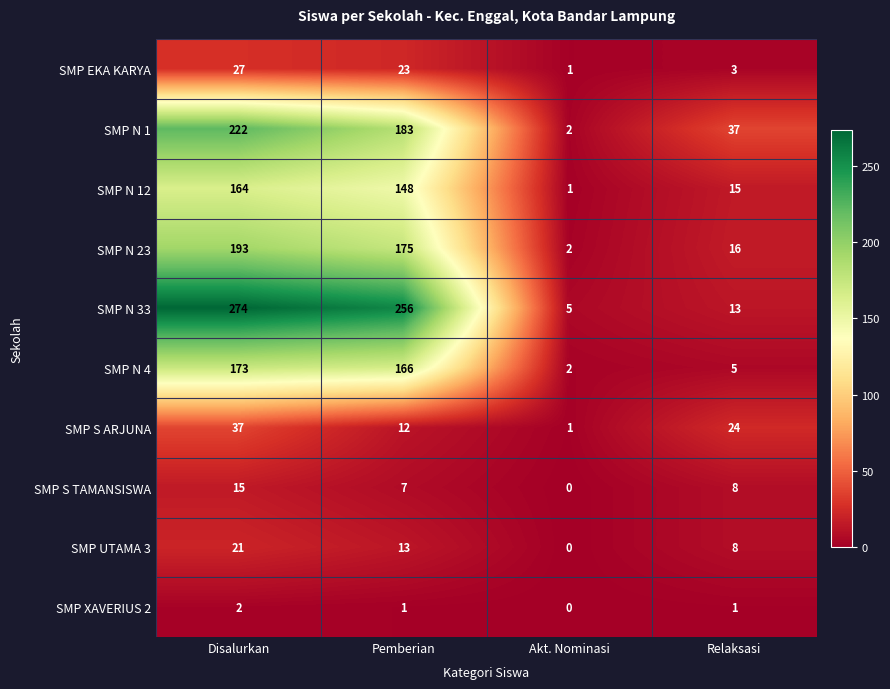

What is the total value across all series at Akt. Nominasi?

14